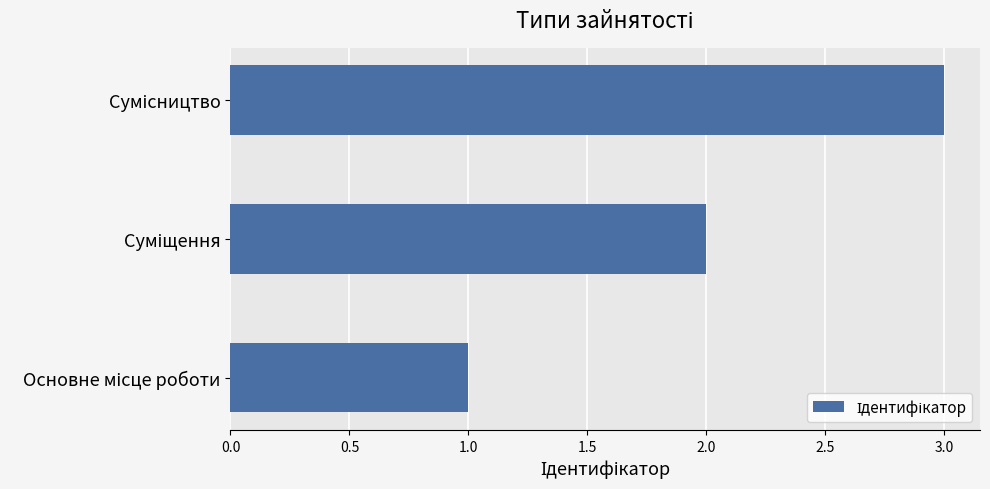

What is the greatest value displayed?

3